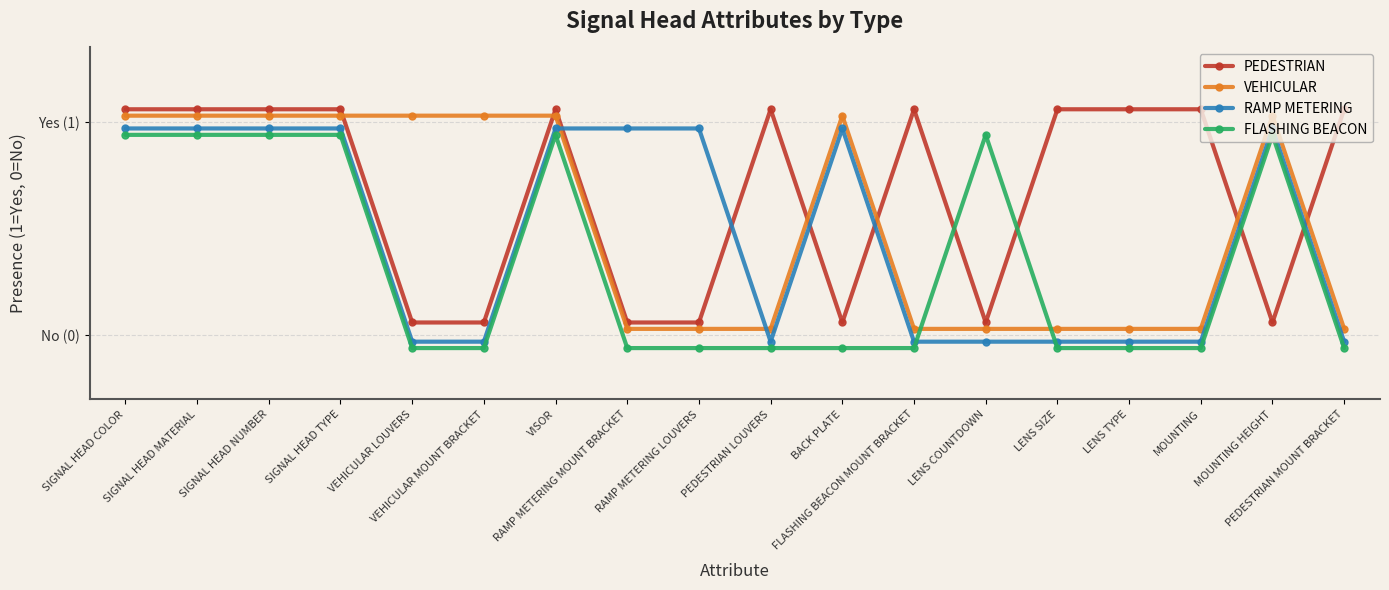

Rank the series by their average value, from highest to lowest.

PEDESTRIAN, VEHICULAR, RAMP METERING, FLASHING BEACON